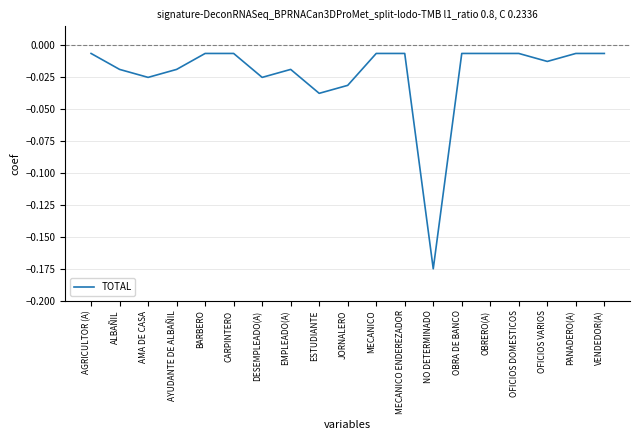

What position from the right is CARPINTERO?

14